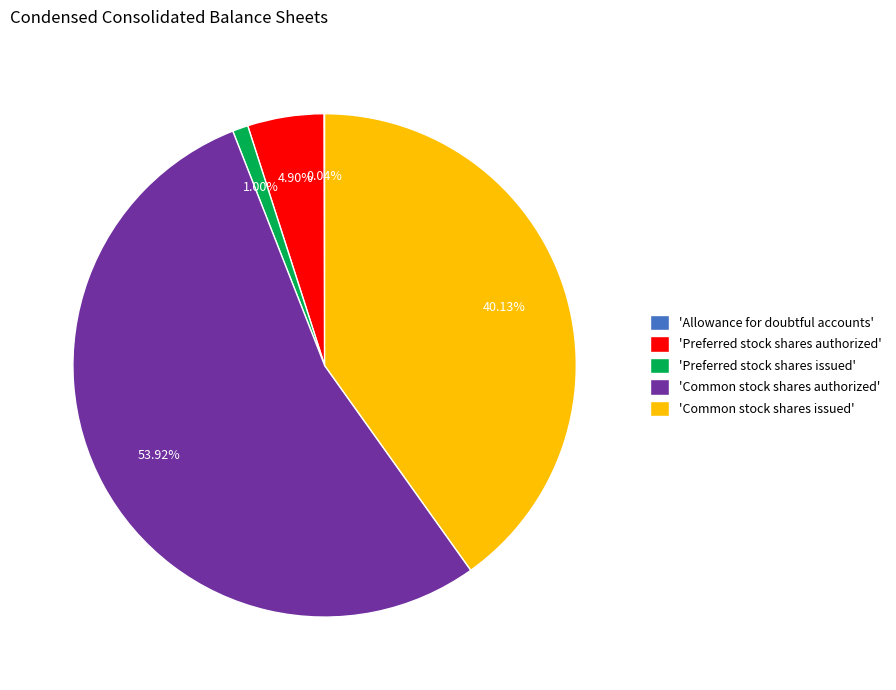

Does any single category account for the majority?

Yes